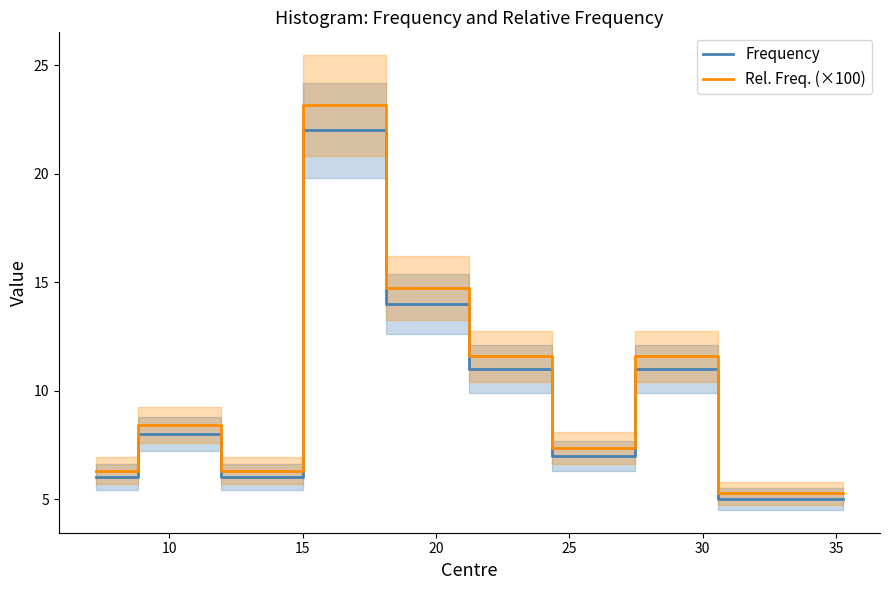

What is the lowest value of the Frequency series?

5.0